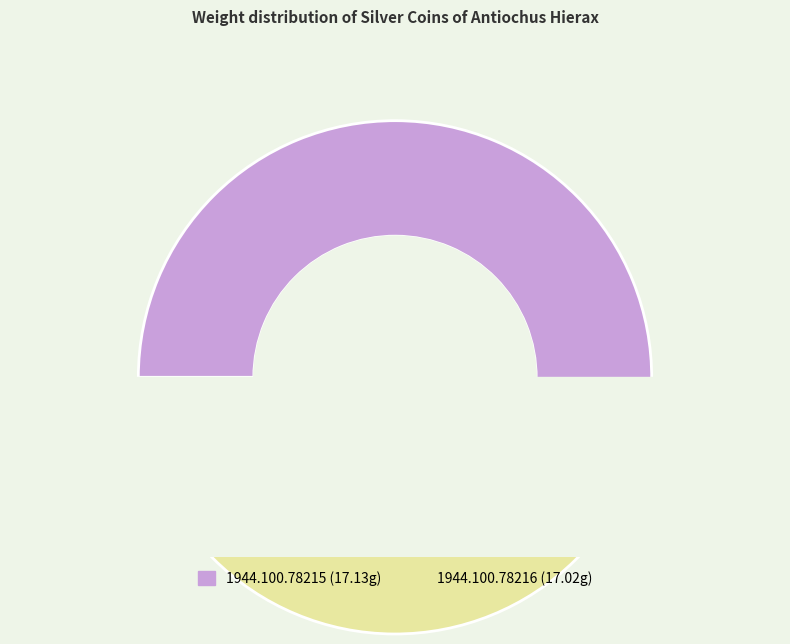

What percentage is NOT represented by 1944.100.78216?

50.2%